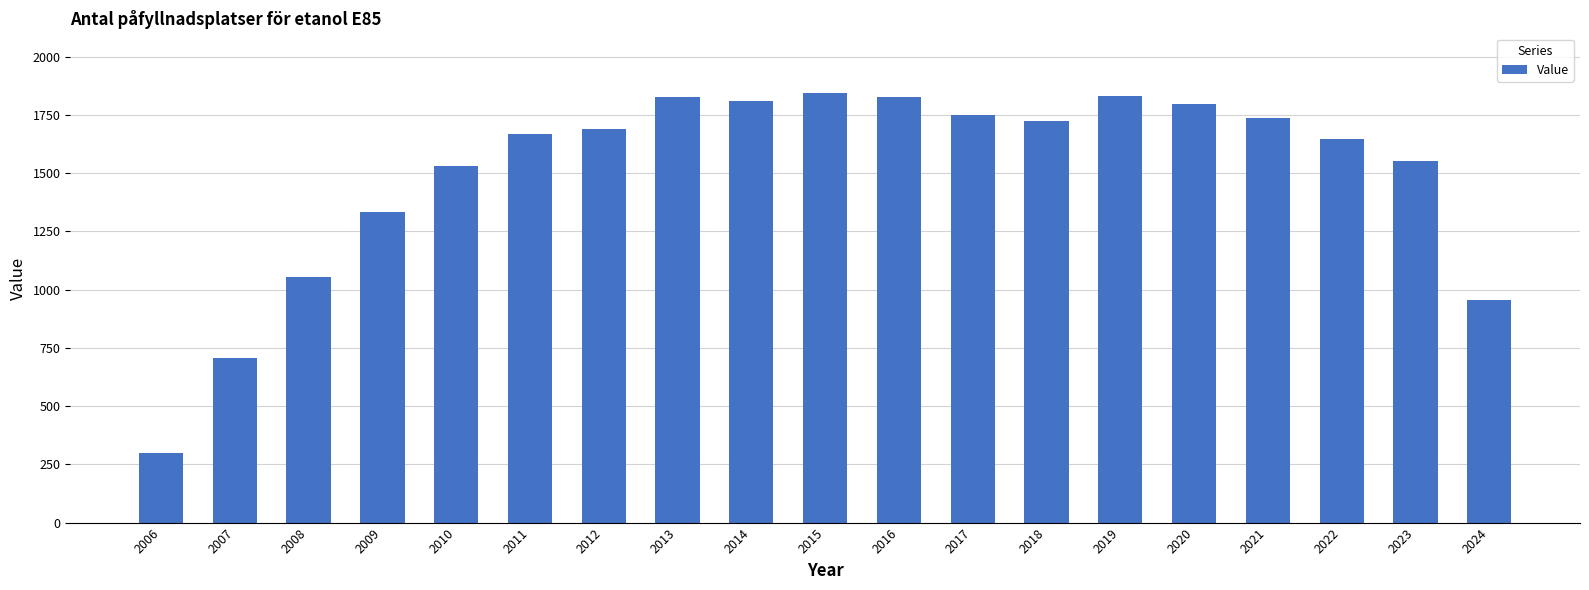

How many data points does each series have?

19